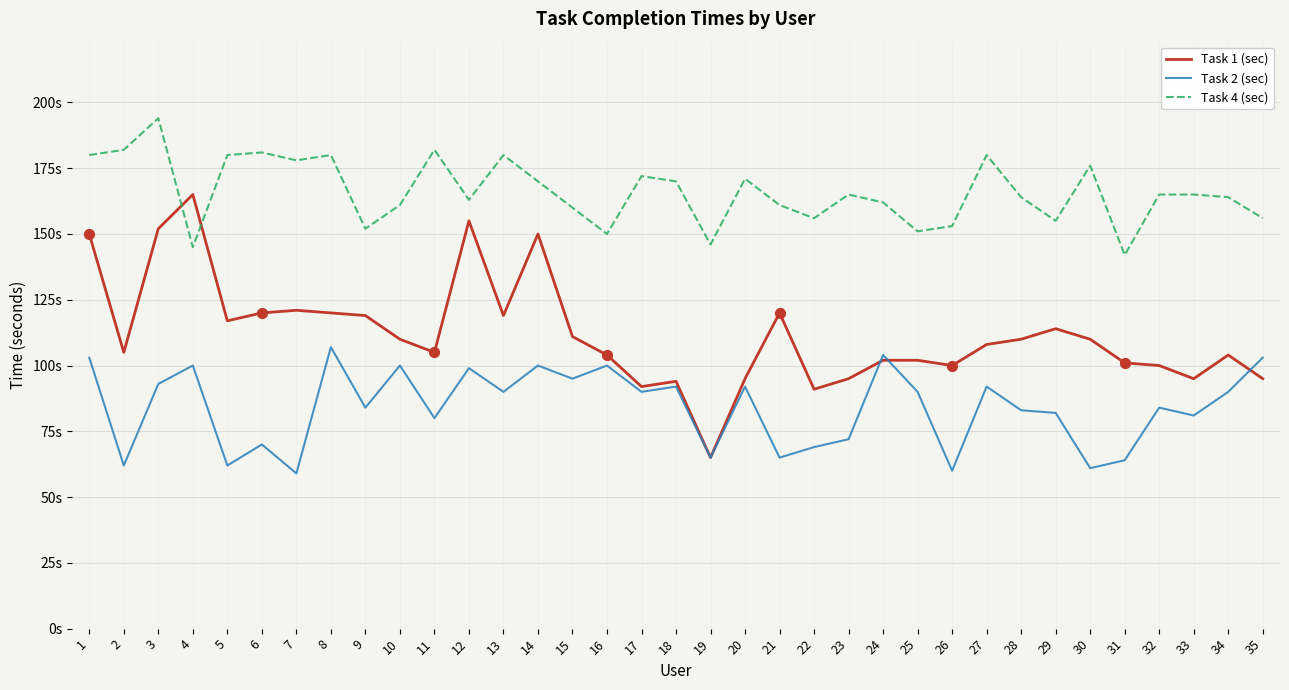

What is the total value across all series at 12?

417